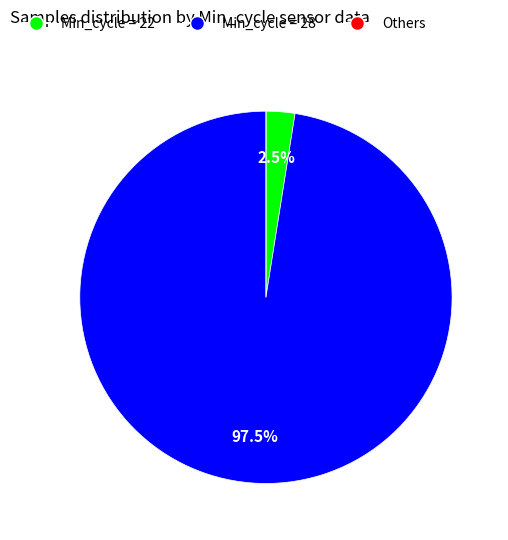

Does any single category account for the majority?

Yes